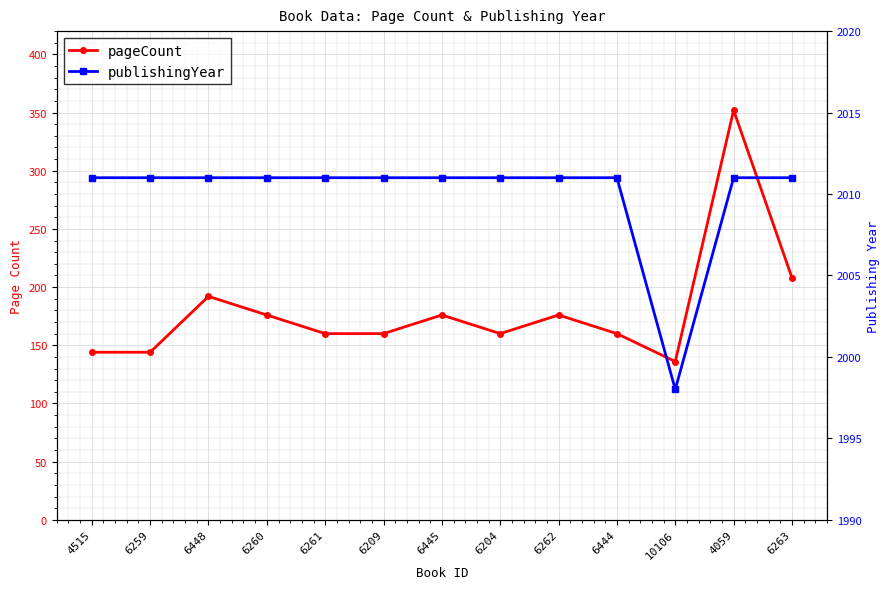

What is the sum of the publishingYear values at 6260 and 6259?

4022